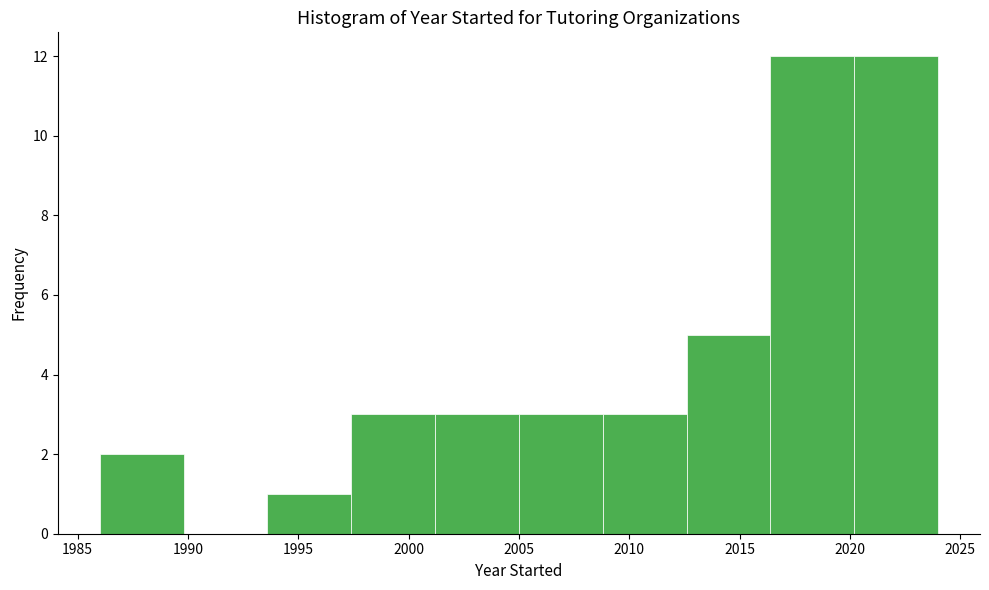

What is the height of the bar covering 2016.4 to 2020.2 on the x-axis? Neither the bar edges nor the heights are printed on the chart, so give them approximately, as read against the axes.

12